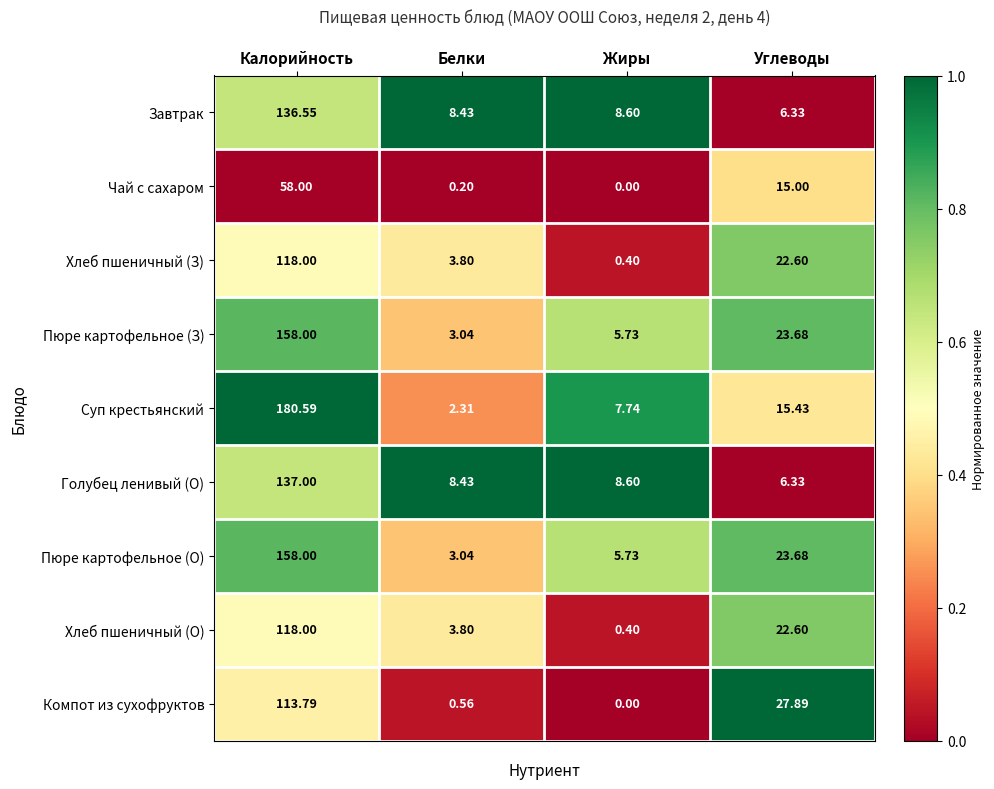

Rank the categories by Пюре картофельное (З) value from lowest to highest.

Белки, Жиры, Углеводы, Калорийность